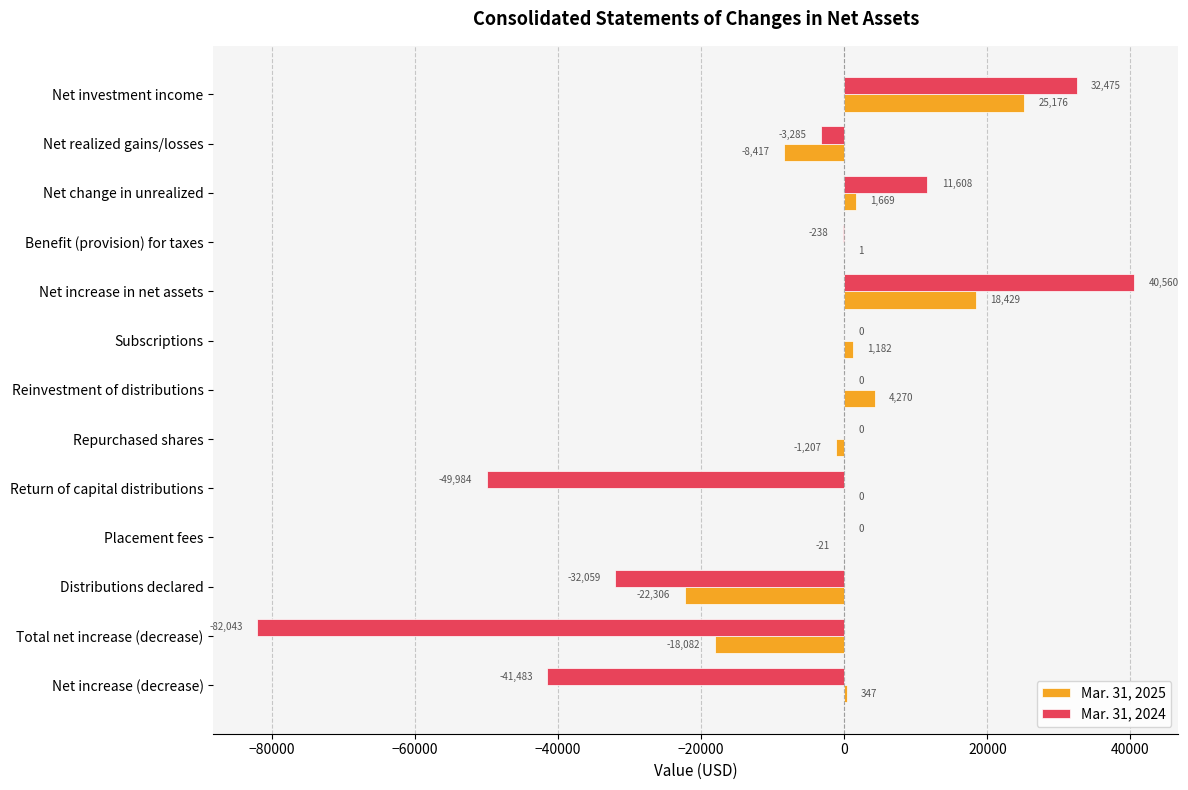

The value of Mar. 31, 2025 at Total net increase (decrease) is -27993. True or false?

False